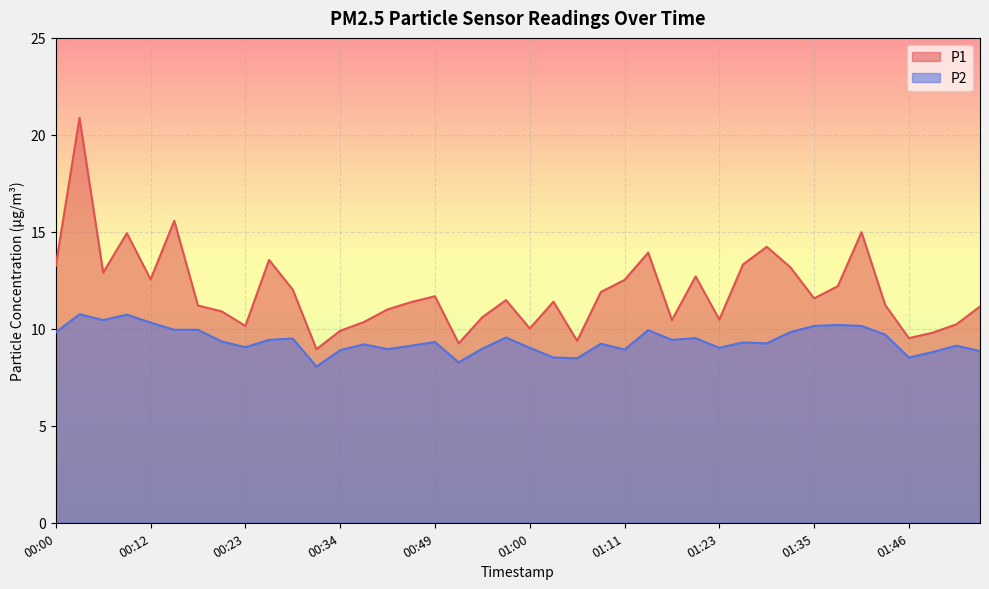

Which series changed the most between 01:06 and 01:43?

P1